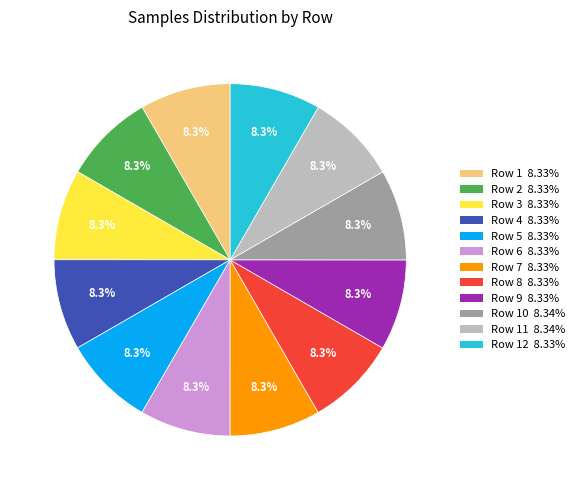

Is there any slice that represents more than half of the pie?

No